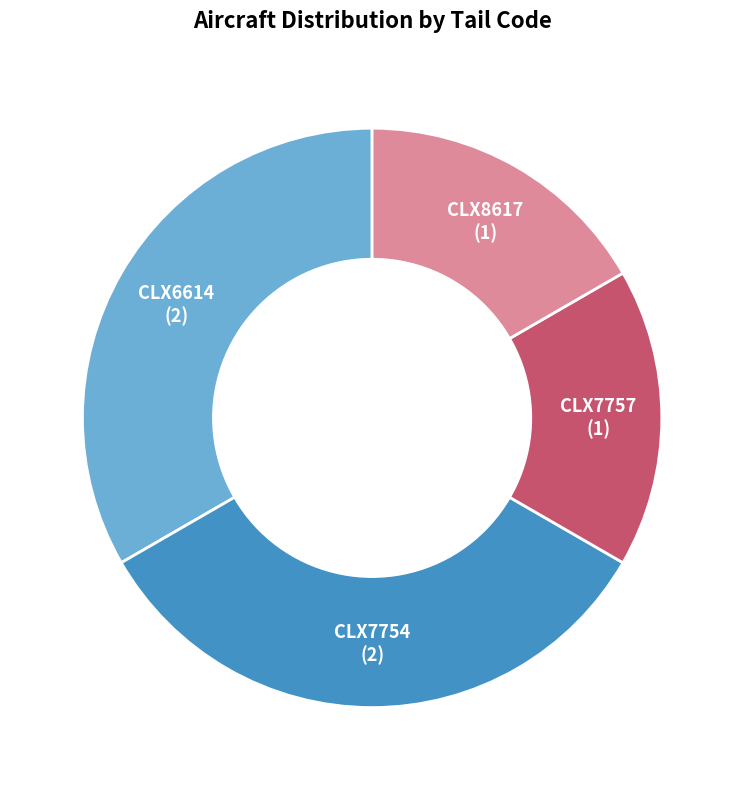

Is CLX8617 the majority of the pie?

No